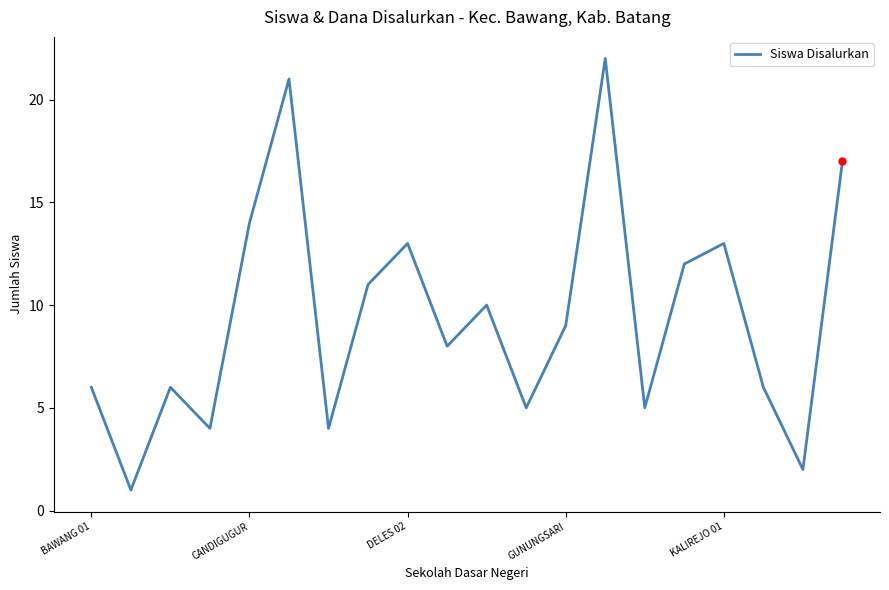

What is the difference between the maximum and minimum values?

21